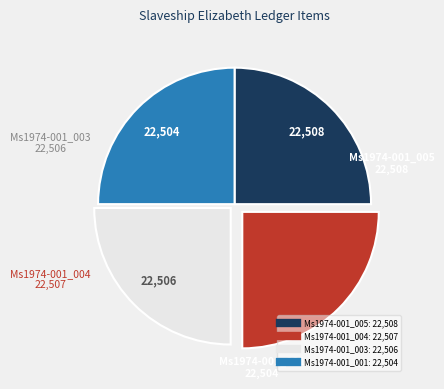

What is the ratio of the value at Ms1974-001_004 to the value at Ms1974-001_003?

1.0